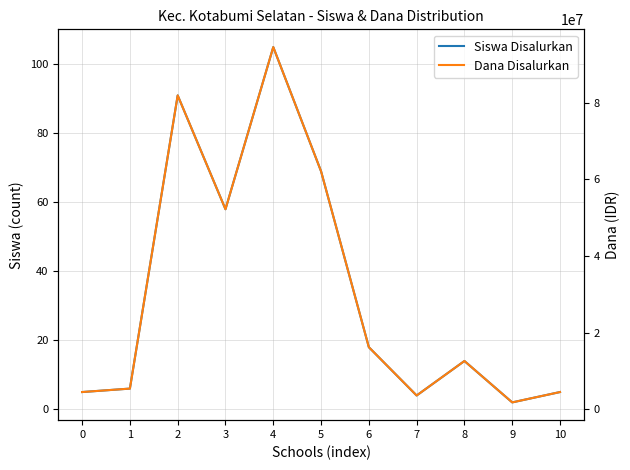

What are all the series names shown in the legend?

Siswa Disalurkan, Dana Disalurkan